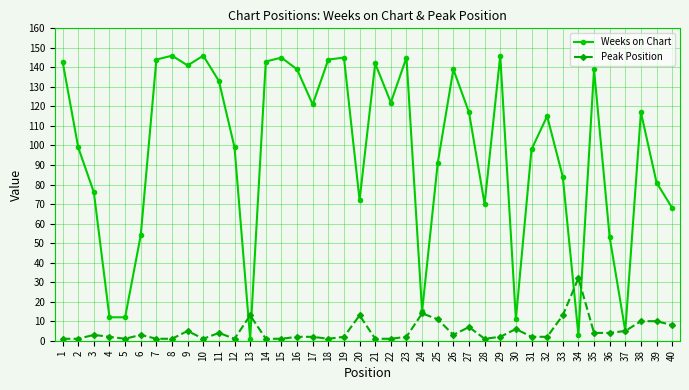

How many series are shown in this chart?

2